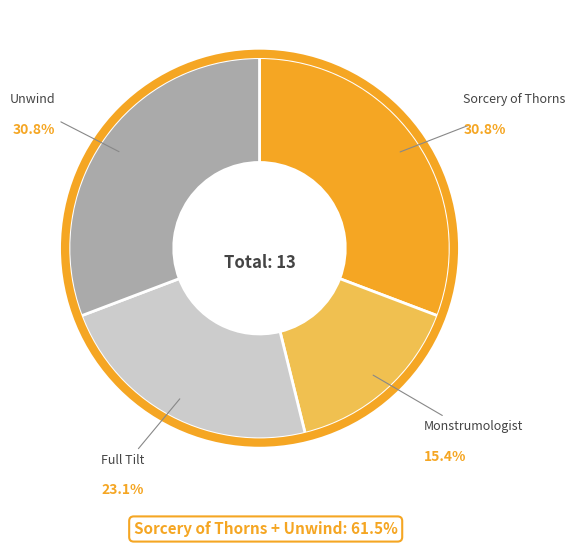

Is there a majority slice in this chart?

No